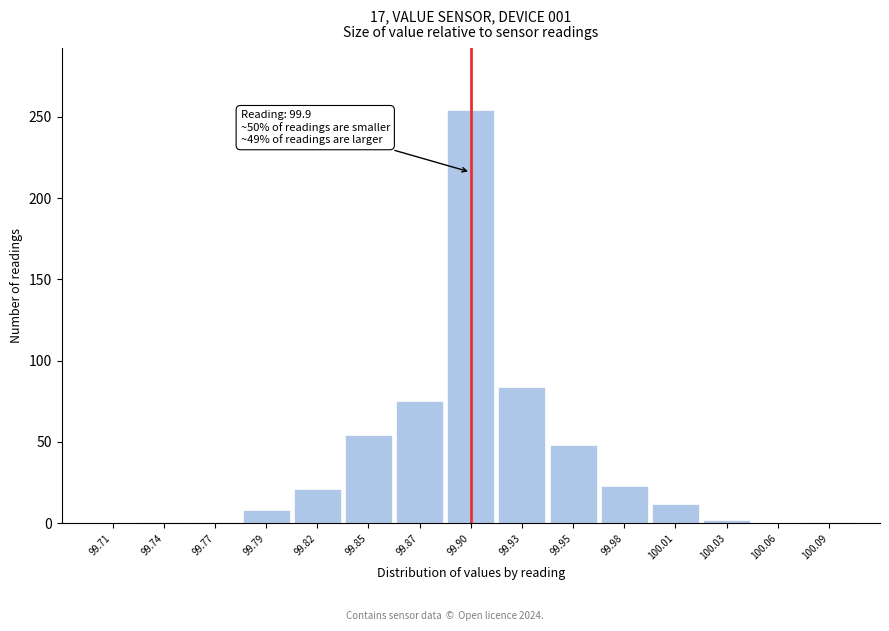

Over which range of the x-axis is the bar tallest?

99.885 to 99.915